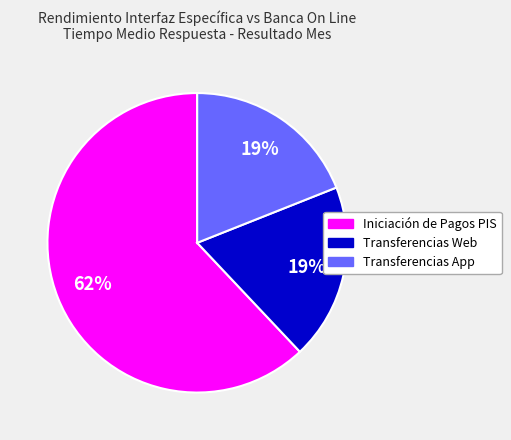

Which category accounts for the majority?

Iniciación de Pagos PIS